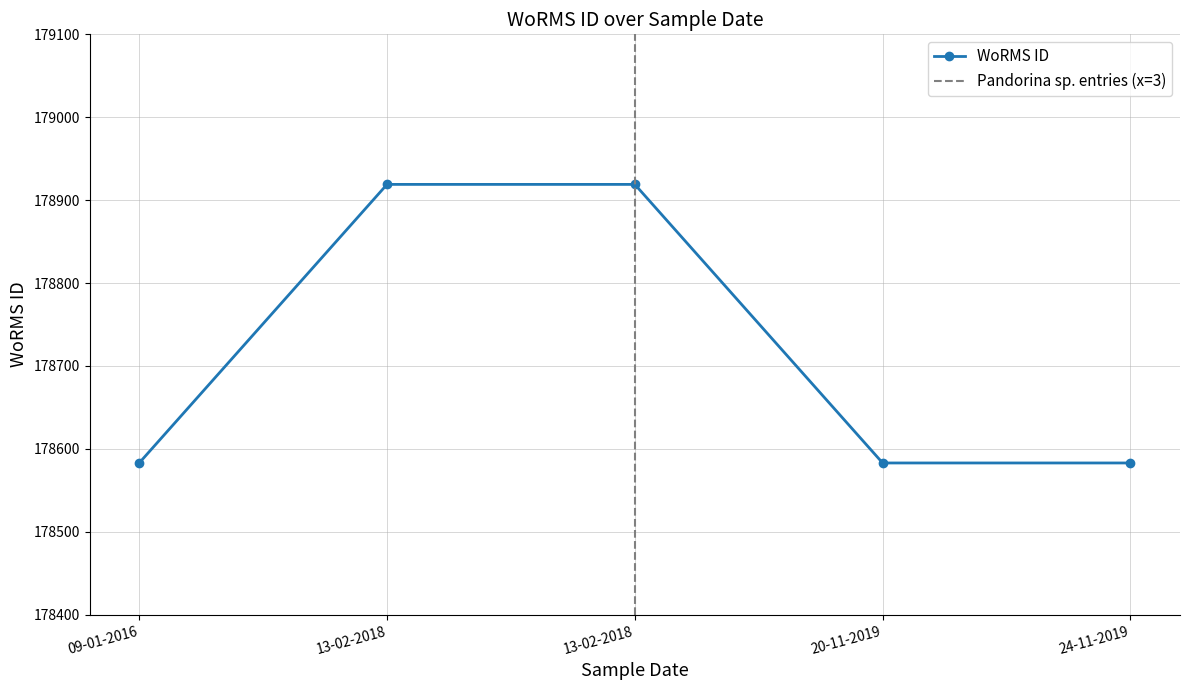

What is the label of the 2nd point from the left?

13-02-2018